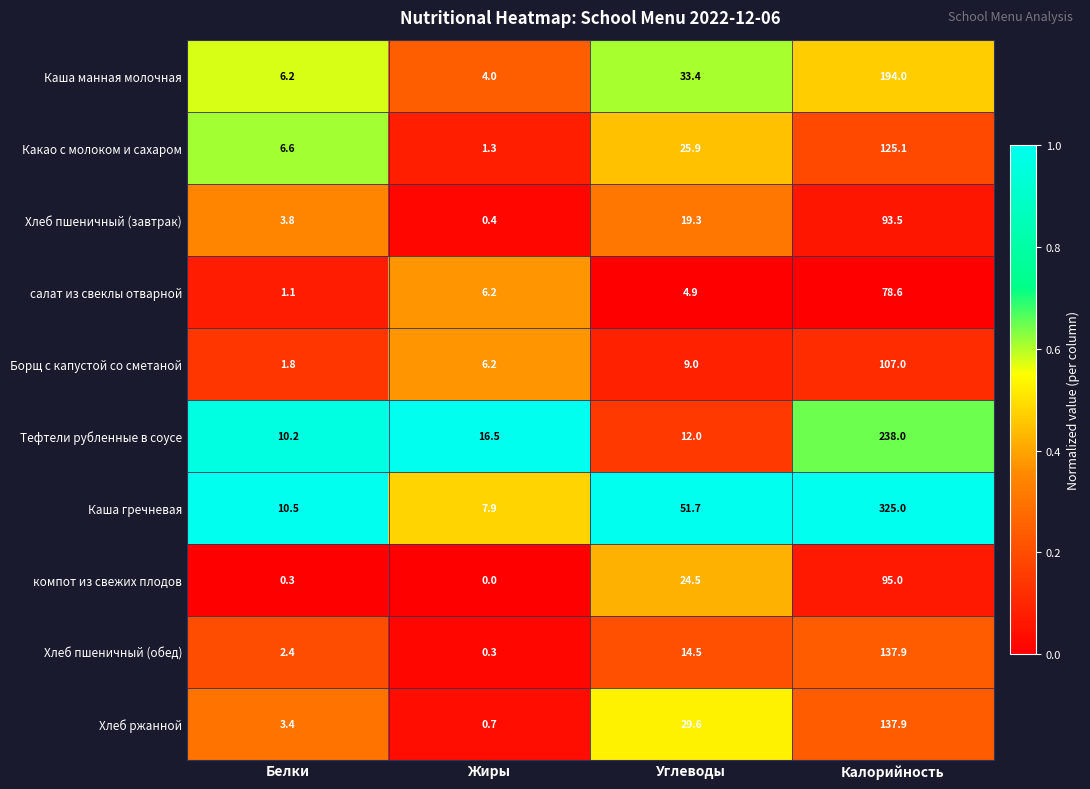

What is the minimum value for Каша гречневая?

7.9